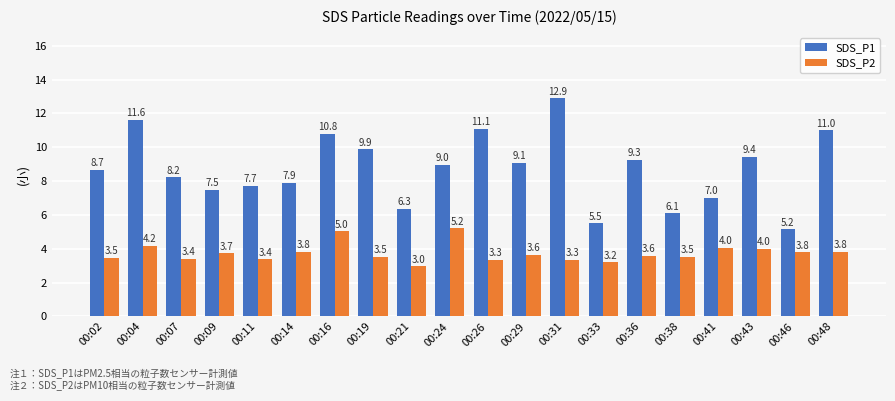

What is the approximate value of SDS_P1 at 00:33?

5.5